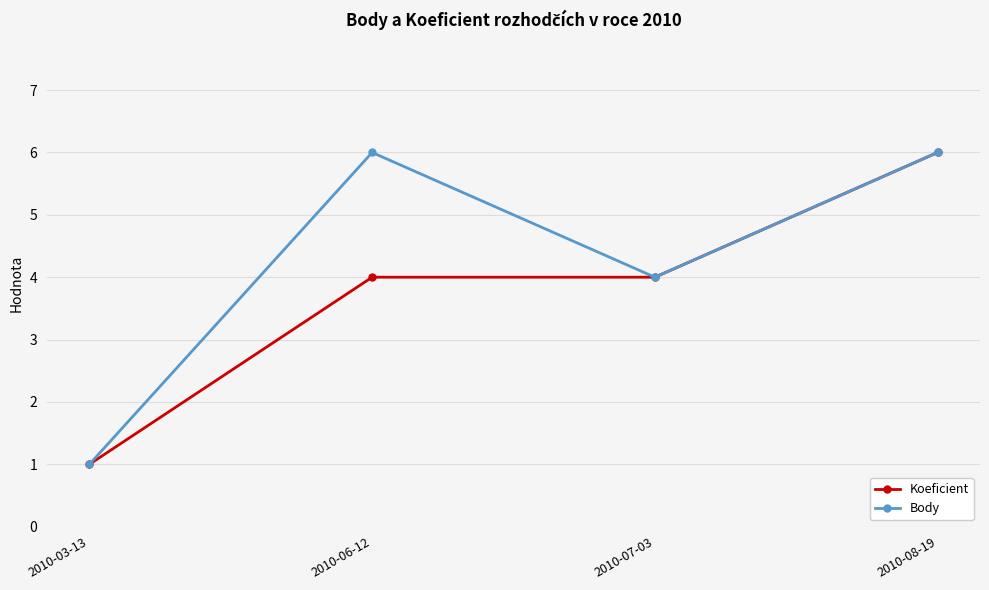

Between 2010-06-12 and 2010-07-03, which series saw the biggest shift?

Body